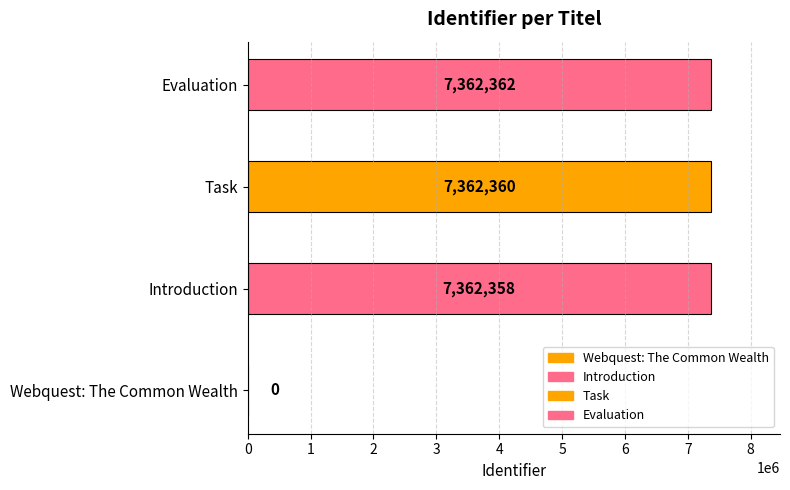

What is the greatest value displayed?

7362362